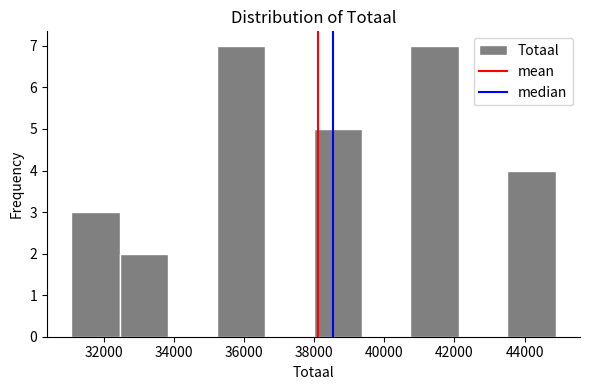

Reading left to right, transcribe this chart: for each bar, give the range it covers on the x-axis and its height. Neither the bar edges nor the heights are printed on the chart, so give them approximately, as read against the axes.

31000 to 32400: 3
32400 to 33800: 2
33800 to 35200: 0
35200 to 36600: 7
36600 to 38000: 0
38000 to 39400: 5
39400 to 40800: 0
40800 to 42200: 7
42200 to 43600: 0
43600 to 44800: 4